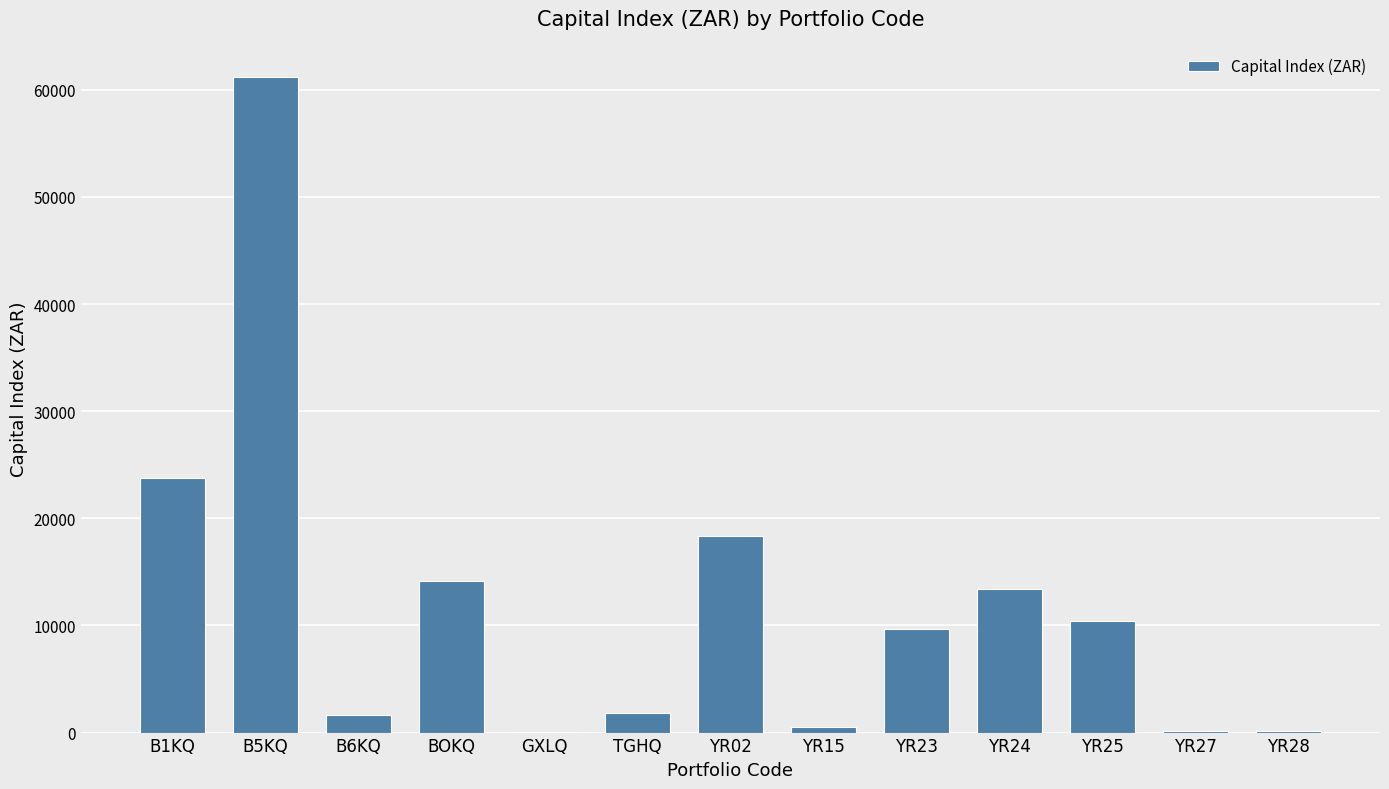

Is it true that the value at YR02 is 18323.1?

True